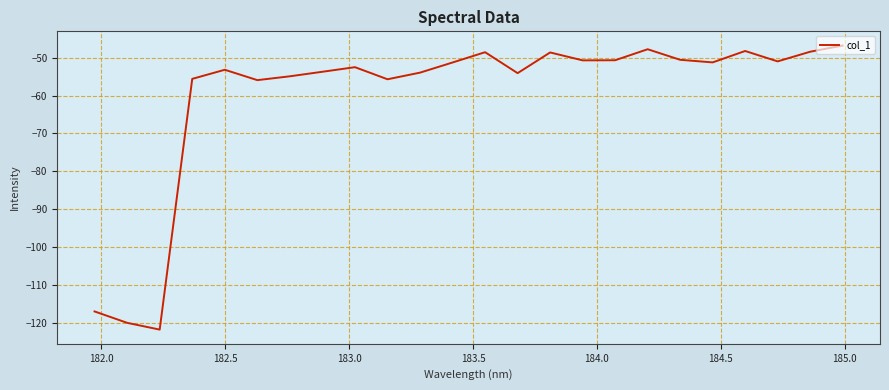

What is the minimum value shown in the chart?

-121.8